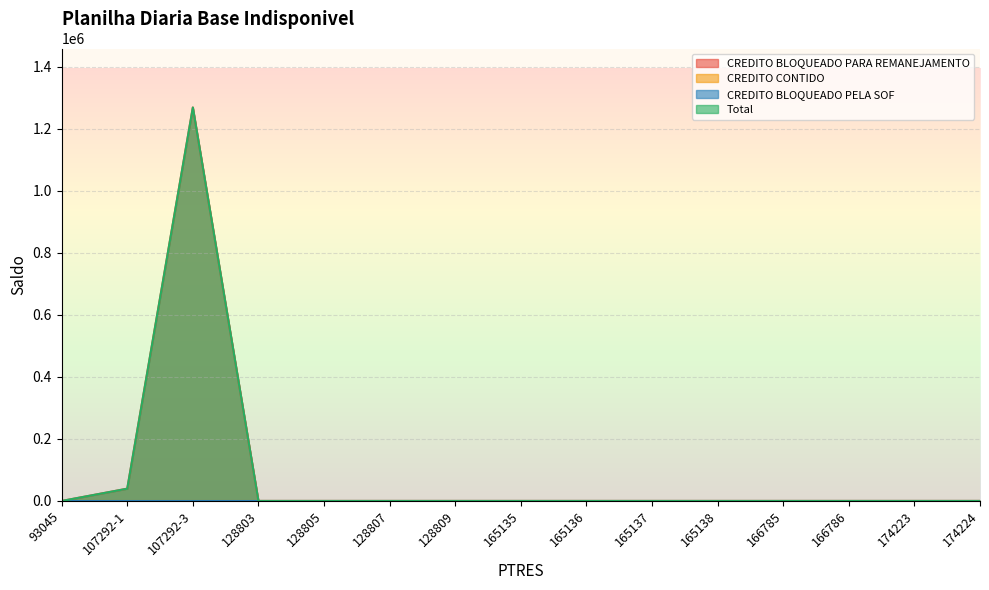

Does the chart display data point markers on the line(s)?

No